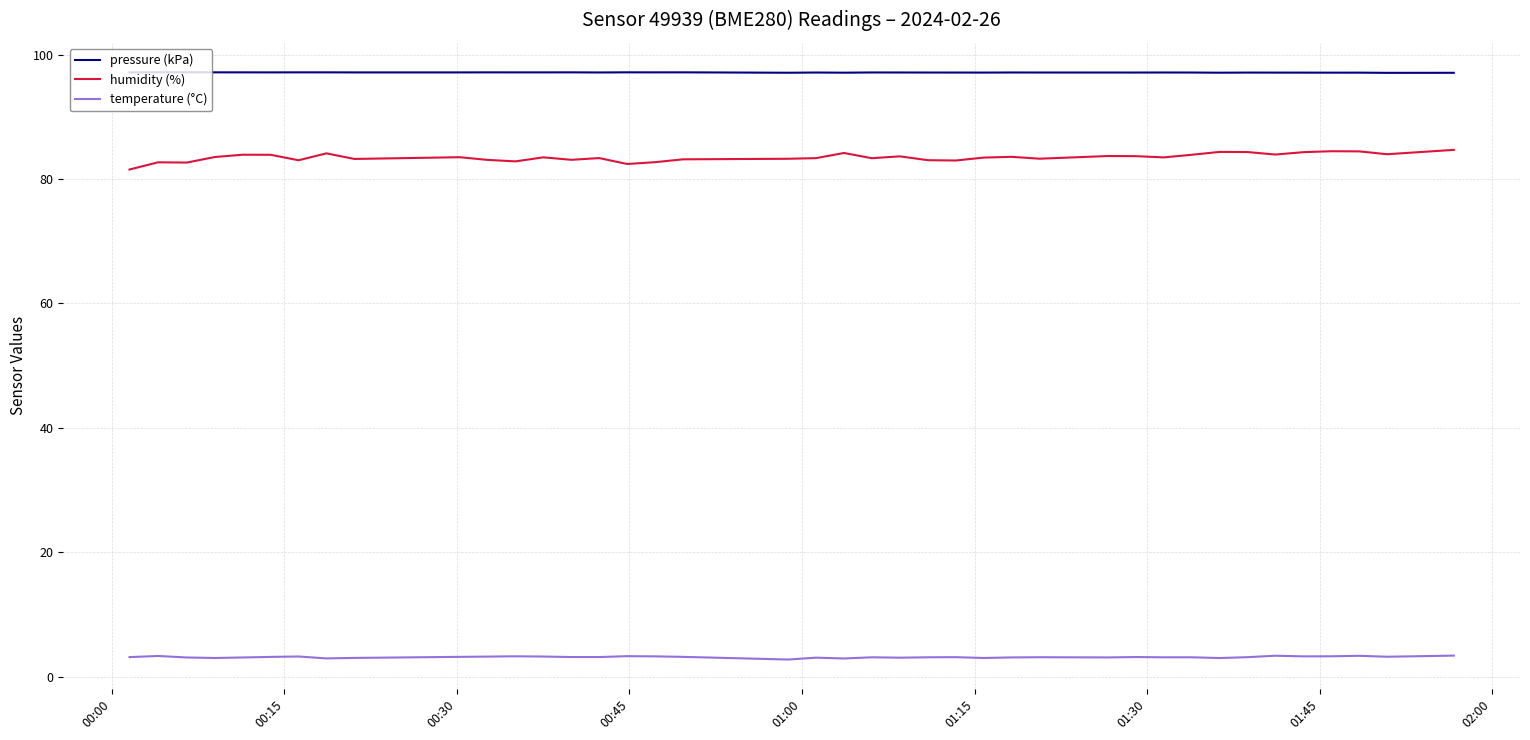

What is the difference between the maximum and minimum values in the pressure (kPa) series?

0.1